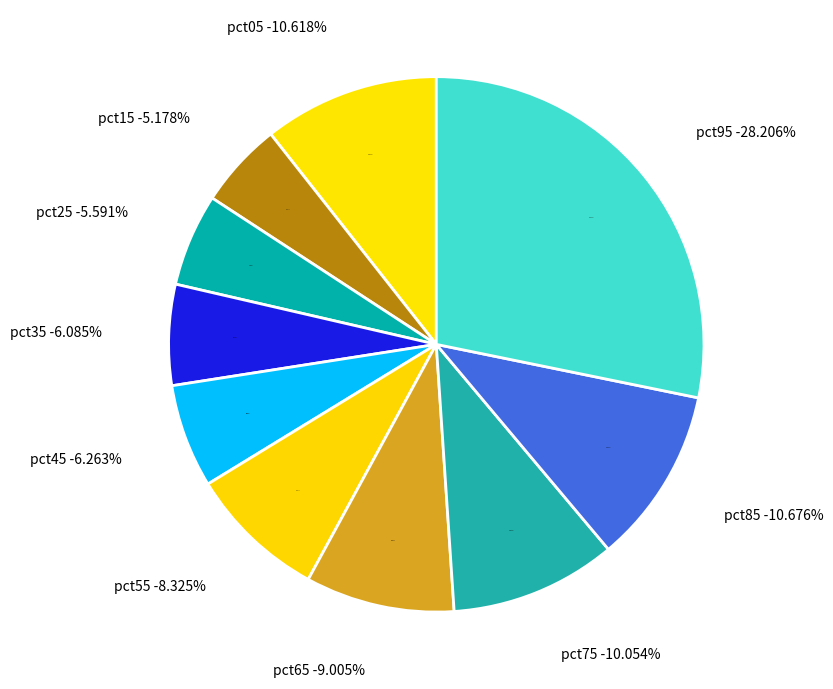

Which has a higher value, pct05 or pct25?

pct05